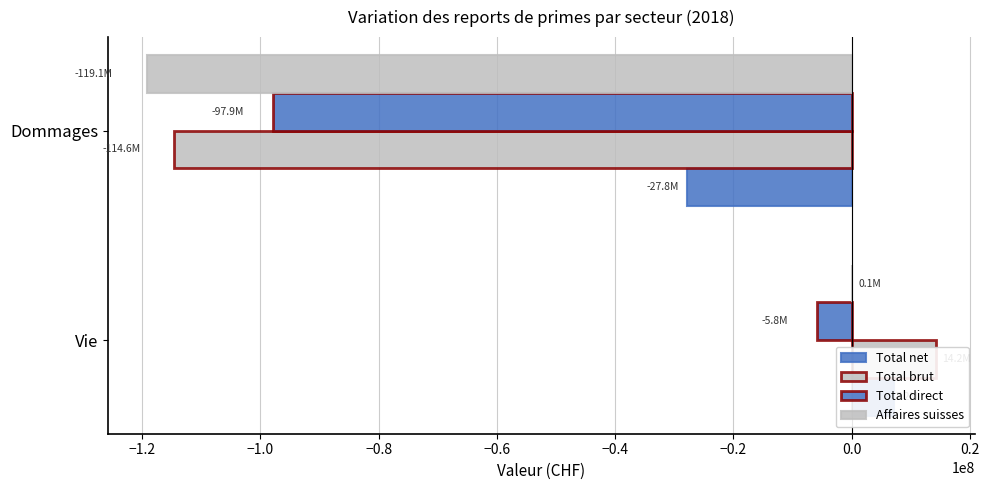

Which series has the widest spread of values?

Total brut